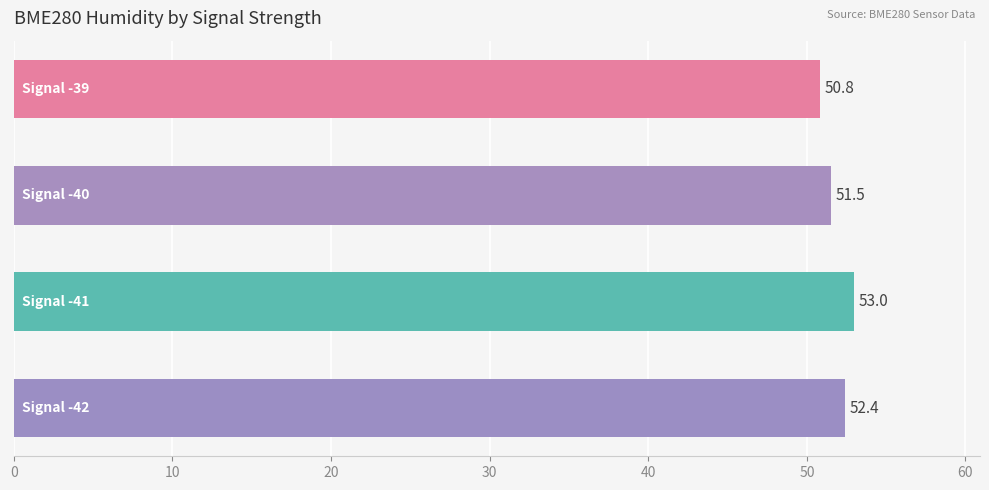

Count the number of categories in the chart.

4